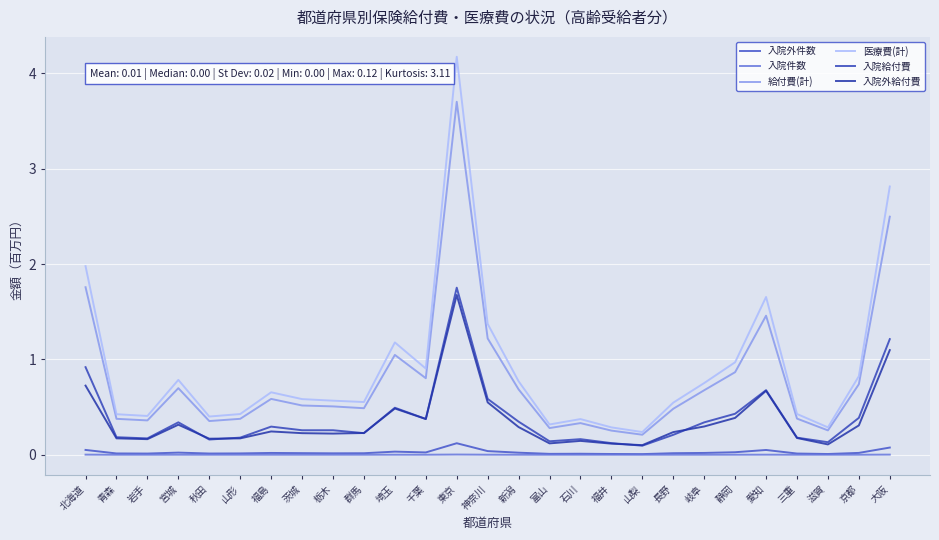

Does the chart have visible grid lines?

Yes